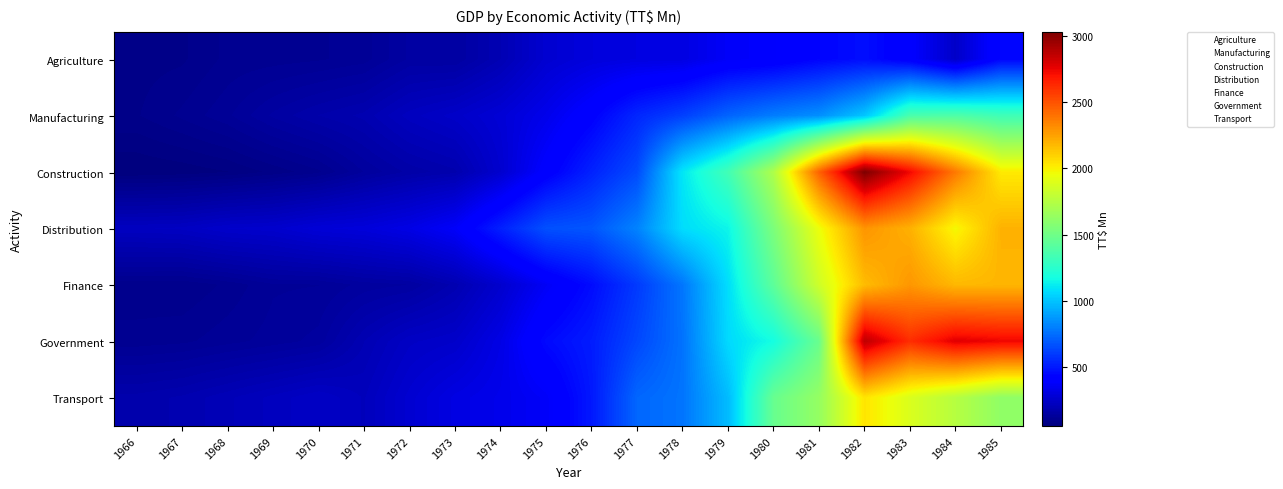

Reading left to right, what are all the values shown in this chart?

Agriculture: 1966=83.2	1967=85.7	1968=102.7	1969=105.5	1970=109.3	1971=117.2	1972=148.0	1973=146.3	1974=192.1	1975=266.9	1976=296.8	1977=309.0	1978=312.2	1979=371.2	1980=387.3	1981=435.8	1982=466.7	1983=397.2	1984=247.0	1985=440.0
Manufacturing: 1966=86.5	1967=102.1	1968=120.0	1969=148.6	1970=169.6	1971=184.7	1972=222.0	1973=245.2	1974=279.4	1975=334.7	1976=419.6	1977=539.8	1978=614.2	1979=720.3	1980=793.5	1981=845.9	1982=1006.3	1983=1362.9	1984=1382.5	1985=1324.9
Construction: 1966=52.9	1967=56.9	1968=64.1	1969=79.5	1970=96.4	1971=134.9	1972=161.3	1973=177.4	1974=261.5	1975=402.4	1976=525.7	1977=645.2	1978=1100.9	1979=1333.5	1980=1723.5	1981=2450.9	1982=3030.5	1983=2733.9	1984=2377.6	1985=2021.1
Distribution: 1966=226.0	1967=230.8	1968=251.1	1969=257.8	1970=282.8	1971=292.8	1972=320.5	1973=374.4	1974=520.0	1975=662.6	1976=678.8	1977=810.8	1978=1074.2	1979=1143.8	1980=1544.2	1981=1950.7	1982=2291.3	1983=2201.3	1984=1977.2	1985=2197.6
Finance: 1966=91.5	1967=88.9	1968=102.4	1969=121.1	1970=122.3	1971=138.9	1972=145.9	1973=185.8	1974=259.4	1975=364.3	1976=459.3	1977=597.2	1978=774.3	1979=1075.7	1980=1433.9	1981=1840.8	1982=2166.5	1983=2282.4	1984=2179.0	1985=2185.3
Government: 1966=104.3	1967=108.0	1968=118.2	1969=127.5	1970=138.7	1971=191.8	1972=236.0	1973=249.8	1974=319.7	1975=452.6	1976=508.5	1977=635.7	1978=763.4	1979=1064.4	1980=1173.5	1981=1475.2	1982=2868.2	1983=2617.3	1984=2775.6	1985=2741.4
Transport: 1966=173.7	1967=183.6	1968=201.4	1969=220.0	1970=238.7	1971=214.4	1972=268.0	1973=313.2	1974=335.0	1975=371.6	1976=497.2	1977=727.6	1978=767.8	1979=976.7	1980=1469.7	1981=1634.9	1982=2036.5	1983=1882.2	1984=1752.0	1985=1616.2